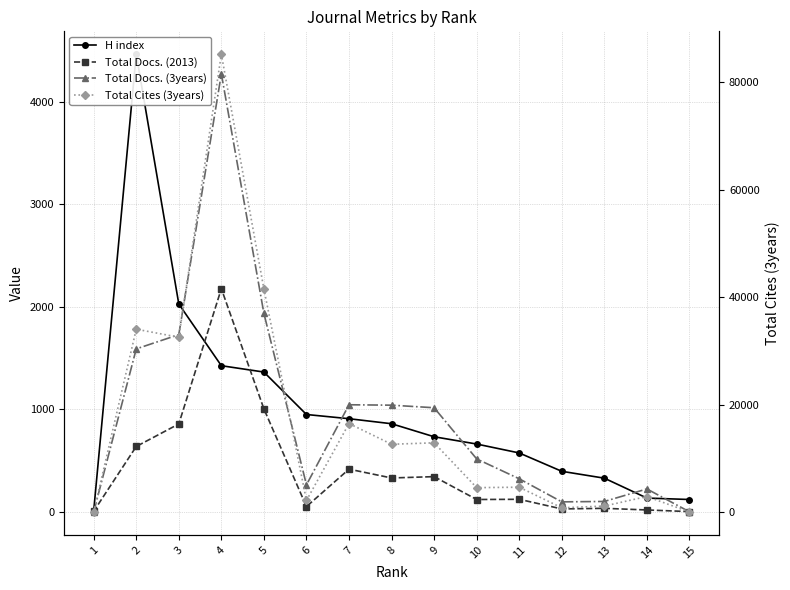

What is the highest value of the Total Docs. (2013) series?

2178